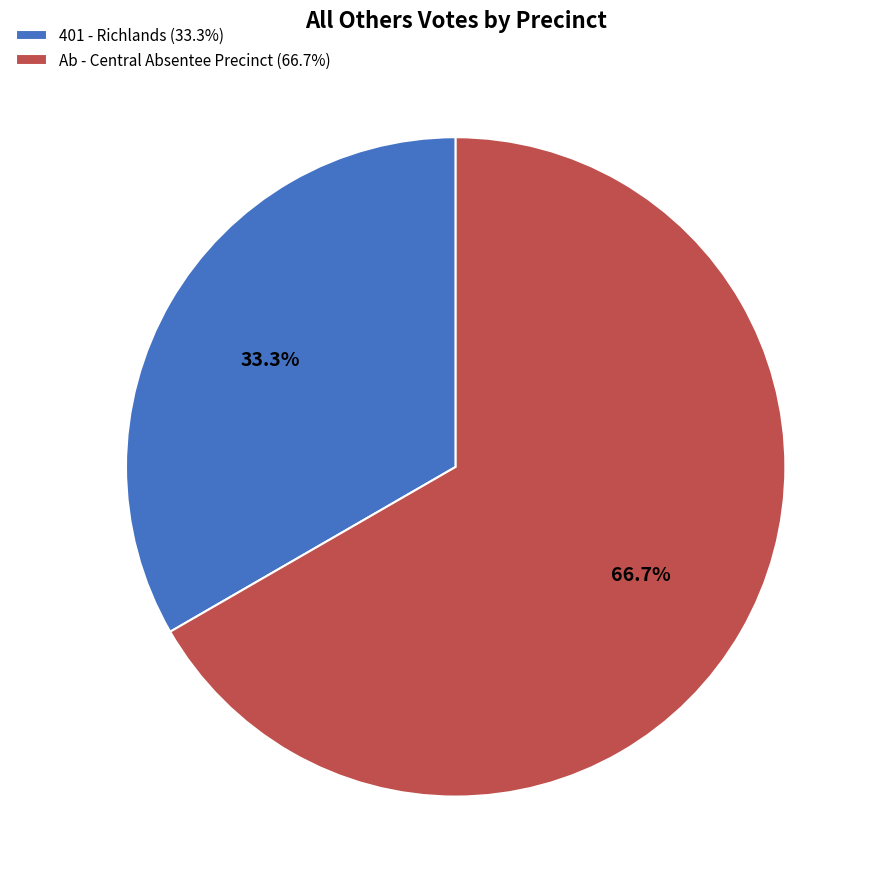

Rank the categories by value from lowest to highest.

401 - Richlands (33.3%), Ab - Central Absentee Precinct (66.7%)